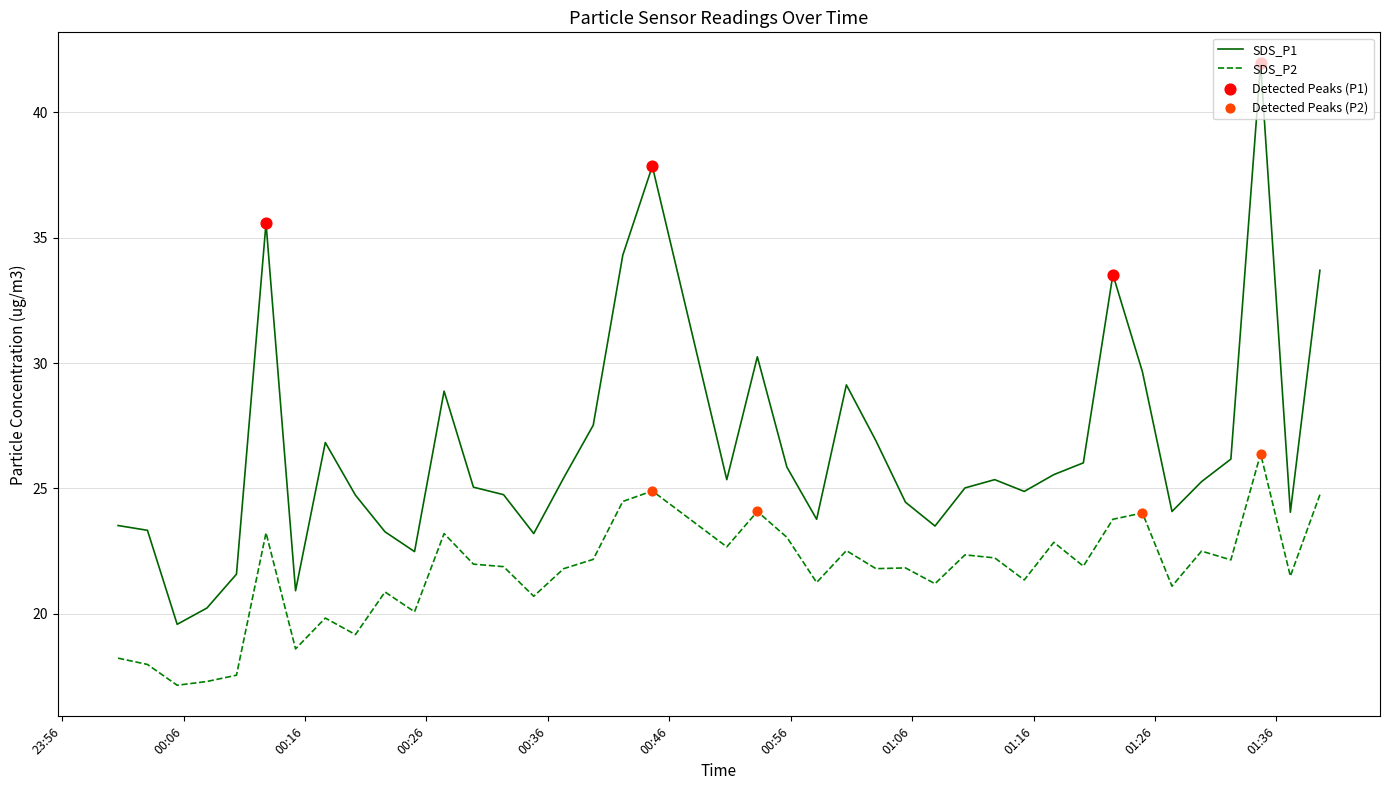

Rank the series by their maximum value, from lowest to highest.

SDS_P2, SDS_P1